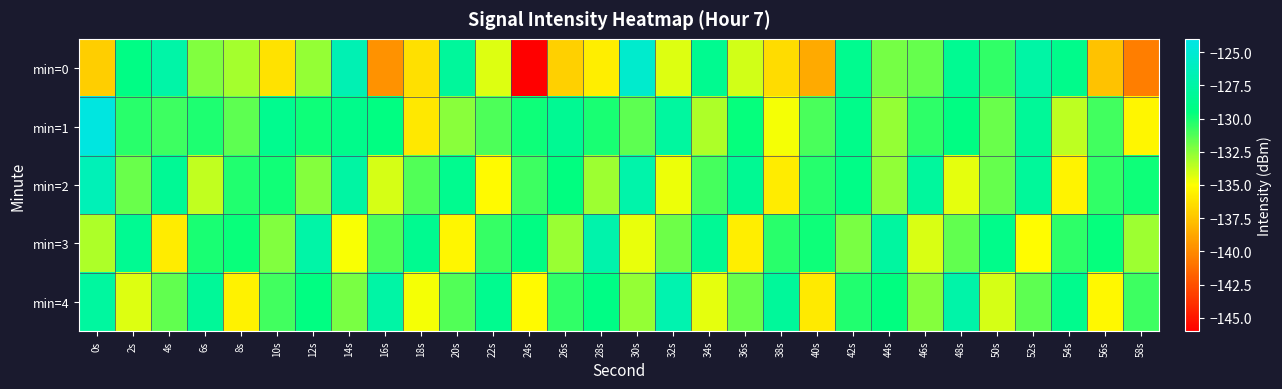

Reading left to right, extract all data points from this chart.

min=0: 0s=-137.1	2s=-129.2	4s=-127.4	6s=-132.3	8s=-133.0	10s=-136.3	12s=-132.7	14s=-126.7	16s=-139.7	18s=-136.3	20s=-128.0	22s=-134.2	24s=-146.0	26s=-137.1	28s=-135.7	30s=-125.3	32s=-134.3	34s=-128.6	36s=-134.0	38s=-136.5	40s=-138.7	42s=-128.7	44s=-132.0	46s=-131.7	48s=-128.5	50s=-130.6	52s=-127.5	54s=-128.9	56s=-137.6	58s=-140.5
min=1: 0s=-124.3	2s=-130.4	4s=-130.8	6s=-130.1	8s=-131.5	10s=-128.7	12s=-129.8	14s=-128.8	16s=-129.4	18s=-136.0	20s=-132.5	22s=-131.2	24s=-129.8	26s=-128.4	28s=-130.1	30s=-131.5	32s=-127.8	34s=-133.2	36s=-129.6	38s=-134.8	40s=-131.1	42s=-128.9	44s=-132.7	46s=-130.5	48s=-129.3	50s=-131.8	52s=-128.2	54s=-133.6	56s=-130.9	58s=-135.4
min=2: 0s=-126.5	2s=-131.8	4s=-128.3	6s=-133.7	8s=-130.2	10s=-129.9	12s=-132.4	14s=-127.6	16s=-134.1	18s=-131.3	20s=-128.7	22s=-135.2	24s=-130.8	26s=-129.5	28s=-132.9	30s=-127.2	32s=-134.6	34s=-131.0	36s=-128.4	38s=-135.8	40s=-130.3	42s=-129.1	44s=-132.6	46s=-127.9	48s=-134.4	50s=-131.7	52s=-128.1	54s=-135.5	56s=-130.6	58s=-129.8
min=3: 0s=-133.2	2s=-128.5	4s=-135.8	6s=-130.1	8s=-129.7	10s=-132.3	12s=-127.4	14s=-134.9	16s=-131.2	18s=-128.6	20s=-135.4	22s=-130.7	24s=-129.3	26s=-132.8	28s=-127.1	30s=-134.5	32s=-131.9	34s=-128.3	36s=-135.7	38s=-130.4	40s=-129.8	42s=-132.1	44s=-127.7	46s=-134.2	48s=-131.6	50s=-128.9	52s=-135.1	54s=-130.5	56s=-129.6	58s=-132.9
min=4: 0s=-127.8	2s=-134.3	4s=-131.6	6s=-128.2	8s=-135.6	10s=-130.9	12s=-129.4	14s=-132.1	16s=-127.5	18s=-134.8	20s=-131.3	22s=-128.7	24s=-135.2	26s=-130.6	28s=-129.2	30s=-132.7	32s=-127.0	34s=-134.4	36s=-131.8	38s=-128.1	40s=-135.9	42s=-130.2	44s=-129.5	46s=-132.4	48s=-127.3	50s=-134.1	52s=-131.5	54s=-128.8	56s=-135.3	58s=-130.8